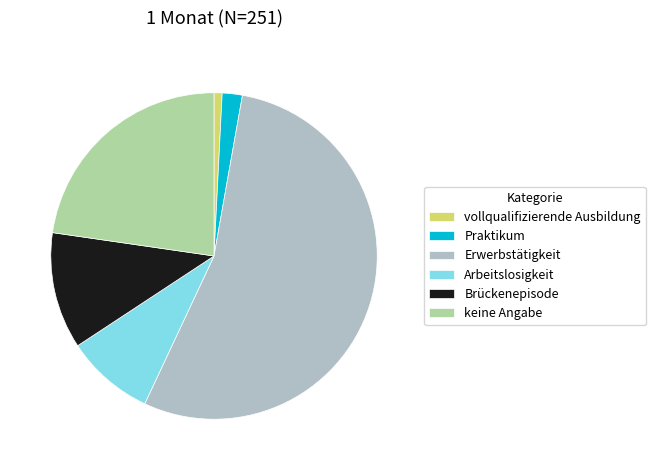

What is the ratio of the value at keine Angabe to the value at Erwerbstätigkeit?

0.4